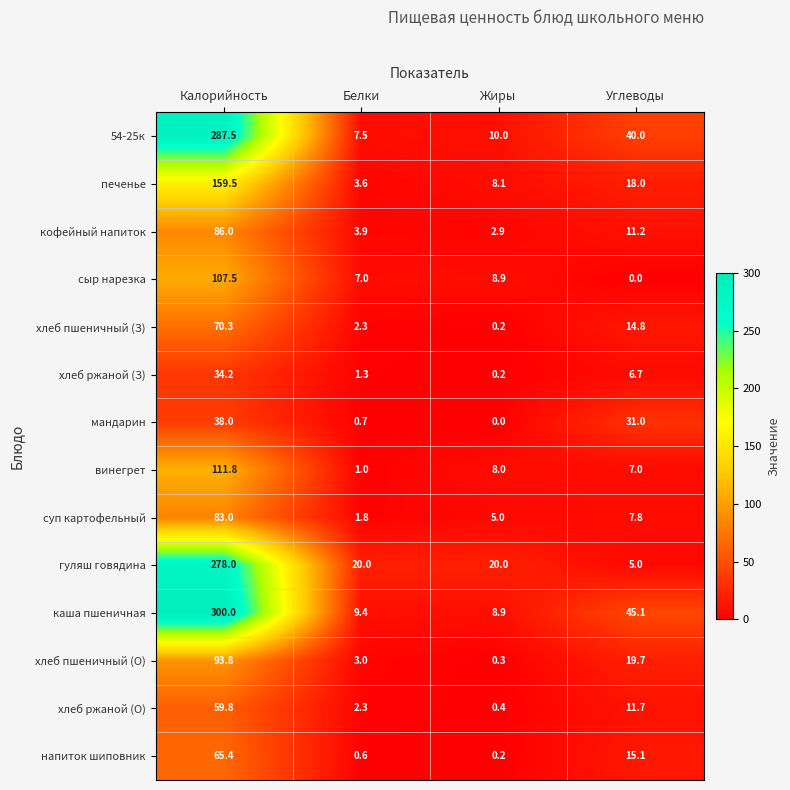

Which series has the largest total across all categories?

каша пшеничная